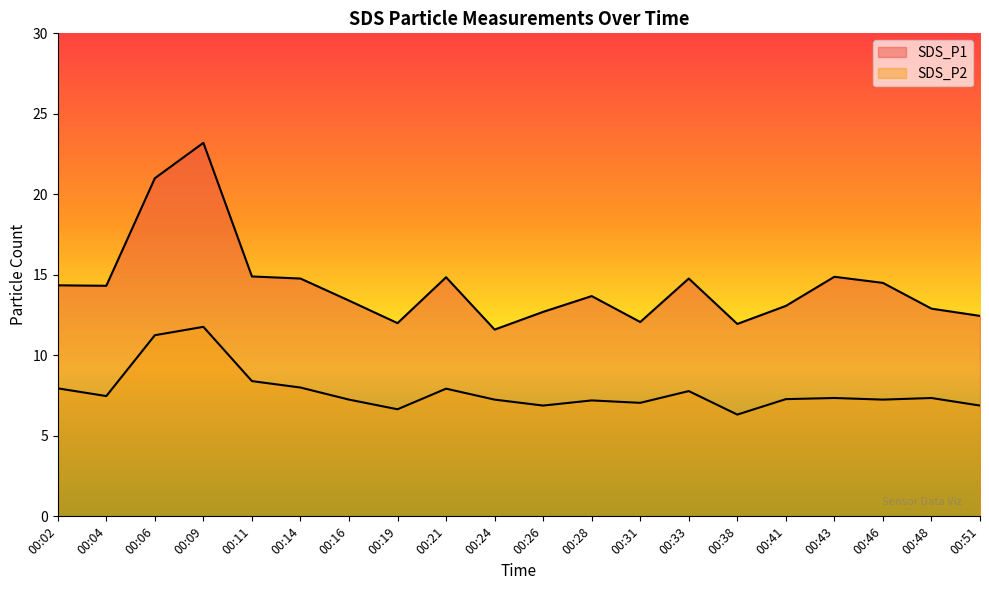

Reading left to right, what are all the values shown in this chart?

SDS_P1: 00:02=14.3	00:04=14.3	00:06=21.0	00:09=23.2	00:11=14.9	00:14=14.8	00:16=13.4	00:19=12.0	00:21=14.8	00:24=11.6	00:26=12.7	00:28=13.7	00:31=12.1	00:33=14.8	00:38=11.9	00:41=13.1	00:43=14.9	00:46=14.5	00:48=12.9	00:51=12.4
SDS_P2: 00:02=8.0	00:04=7.5	00:06=11.2	00:09=11.8	00:11=8.4	00:14=8.0	00:16=7.2	00:19=6.7	00:21=7.9	00:24=7.2	00:26=6.9	00:28=7.2	00:31=7.0	00:33=7.8	00:38=6.3	00:41=7.3	00:43=7.3	00:46=7.2	00:48=7.3	00:51=6.9